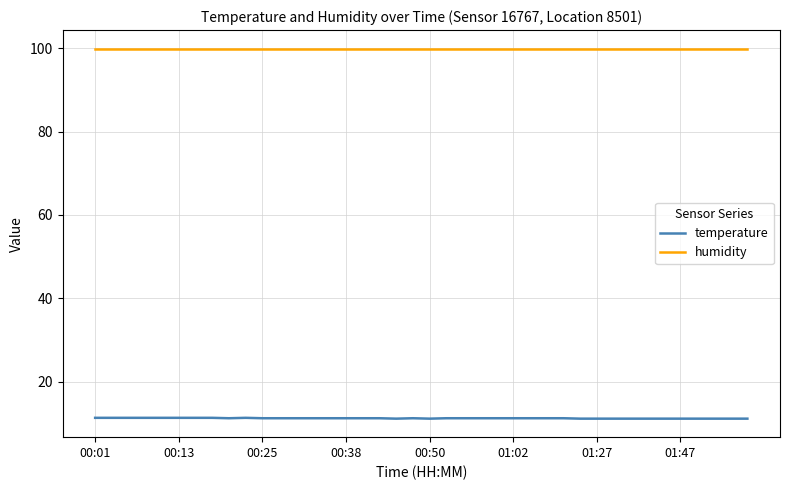

True or false: temperature and humidity intersect in this chart.

False